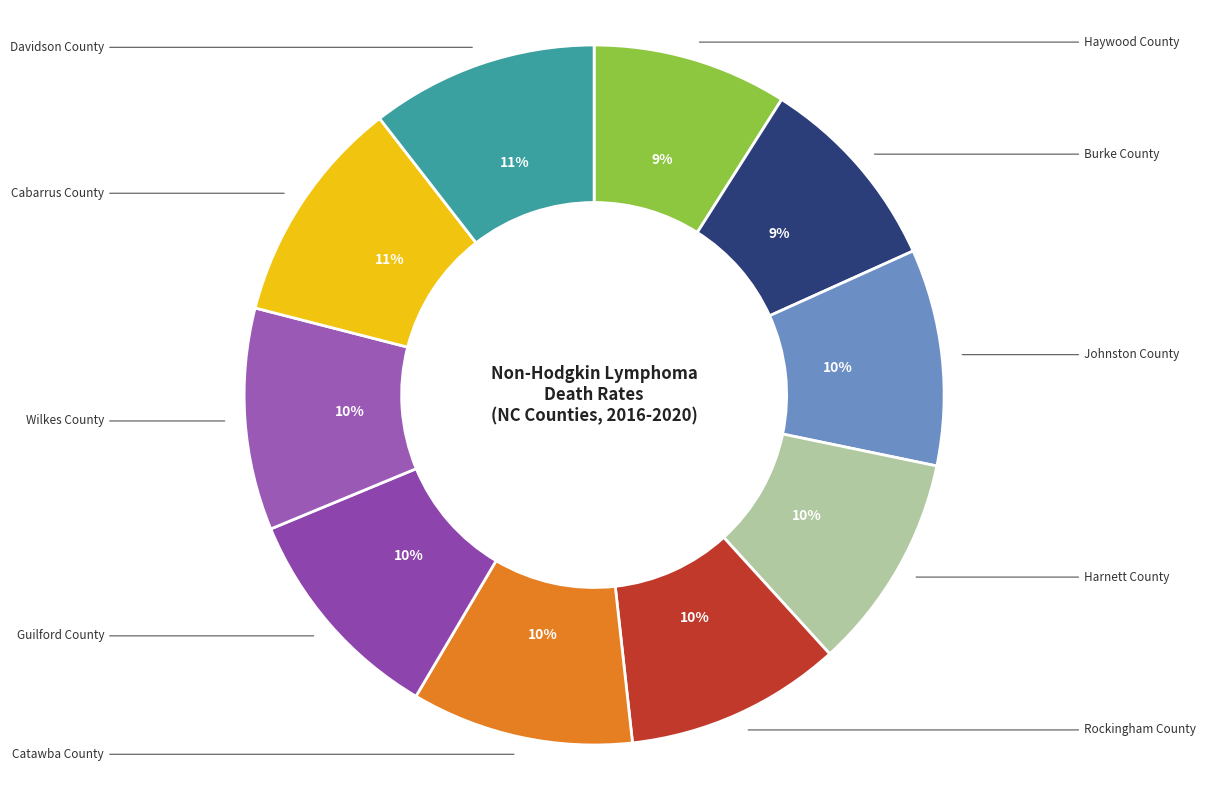

How many segments does this pie chart have?

10